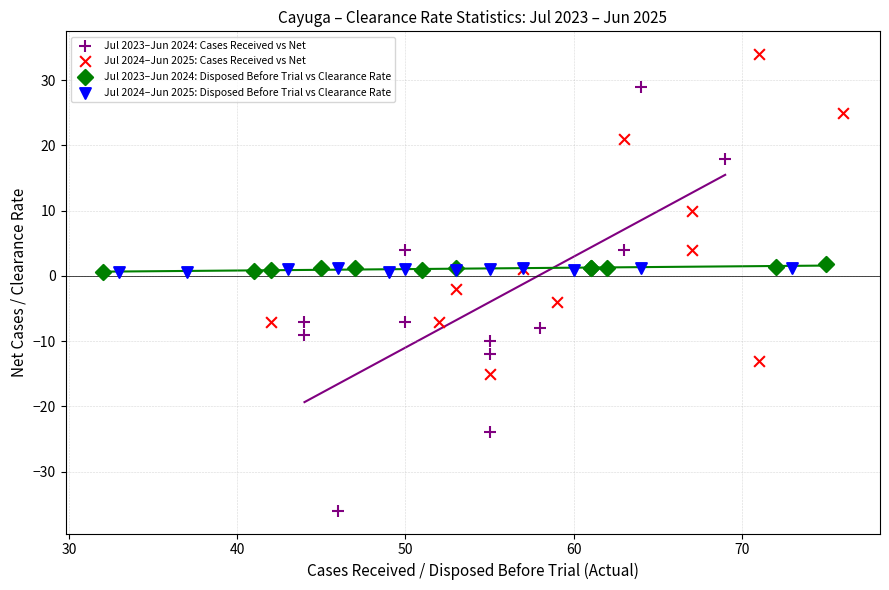

Which series has the largest Y range (max minus min)?

Jul 2023–Jun 2024: Cases Received vs Net